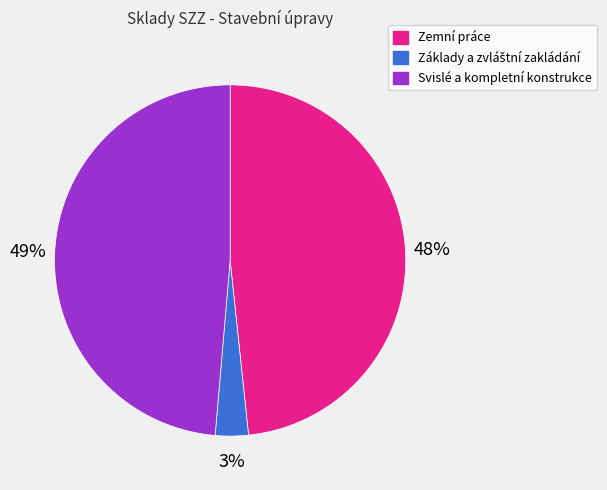

Approximately how many times larger is the value at Zemní práce compared to Svislé a kompletní konstrukce?

1.0